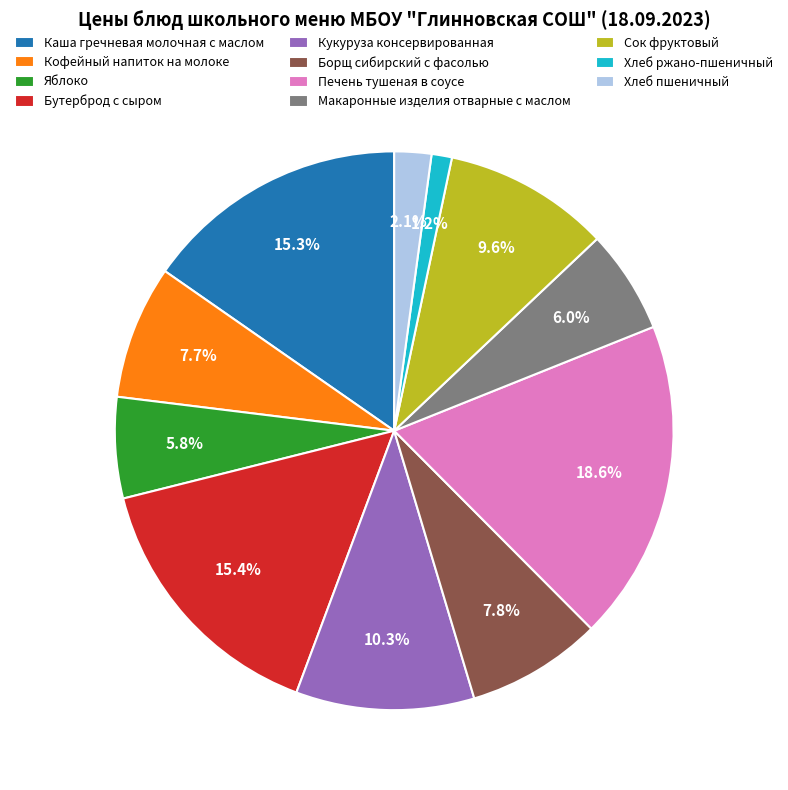

Is there a majority slice in this chart?

No